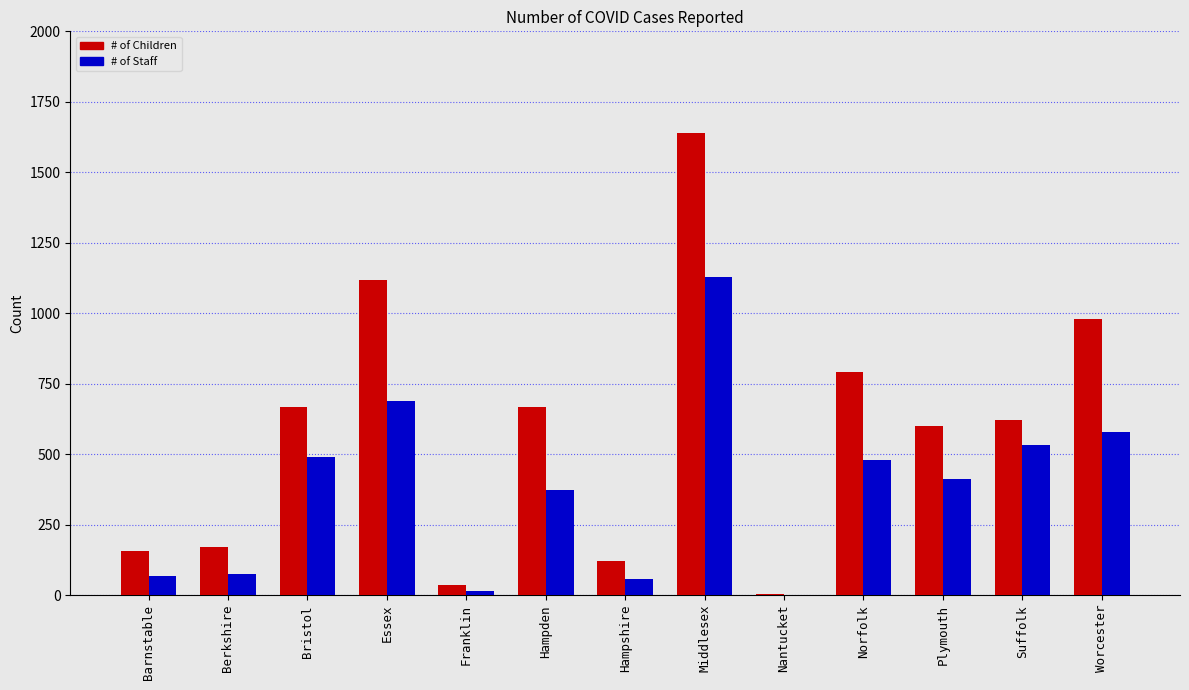

How many groups of bars are there?

13